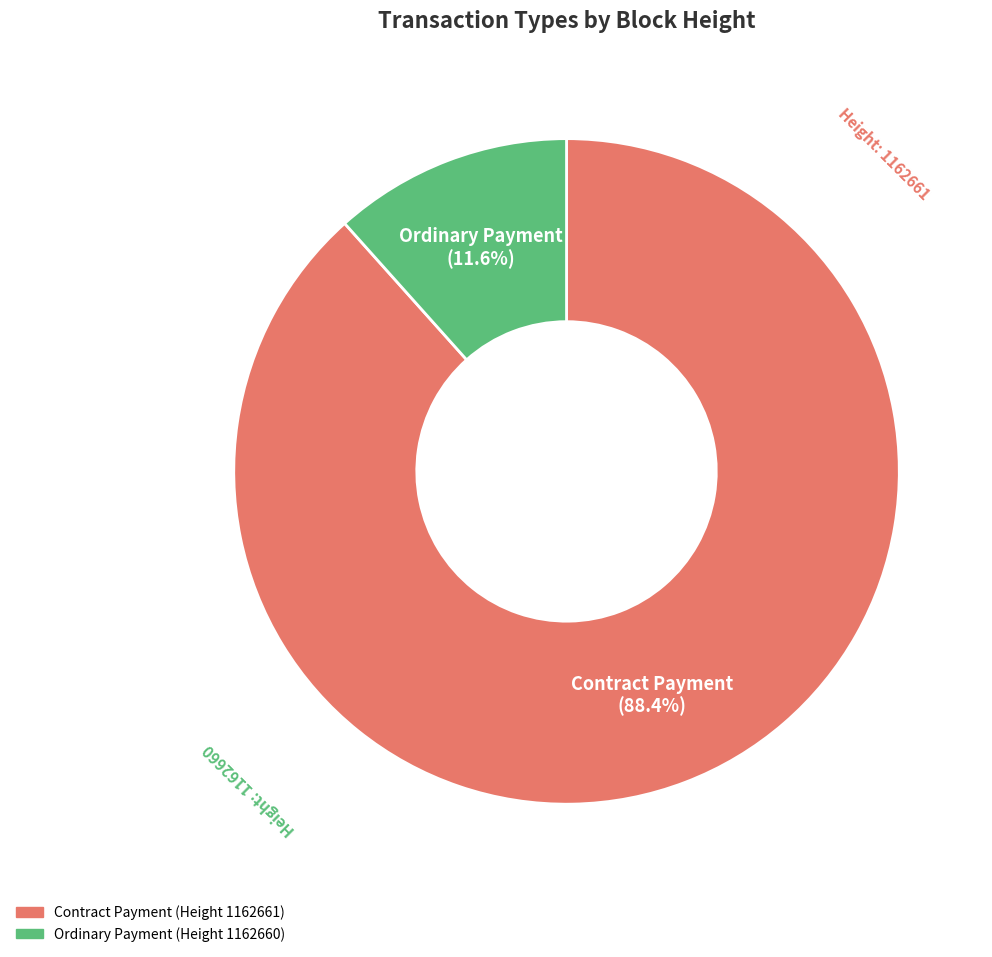

Which category accounts for the majority?

Contract Payment